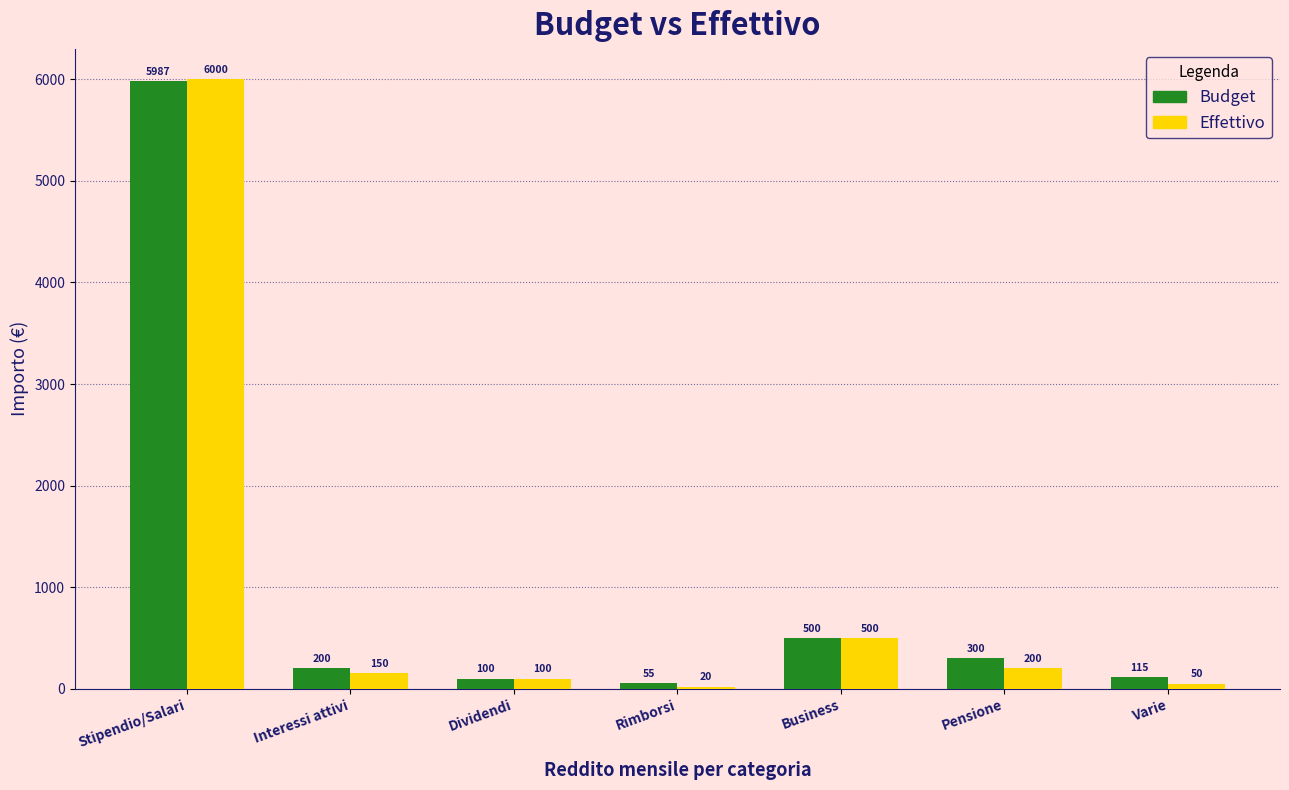

The Budget series shows 816 at Business. True or false?

False